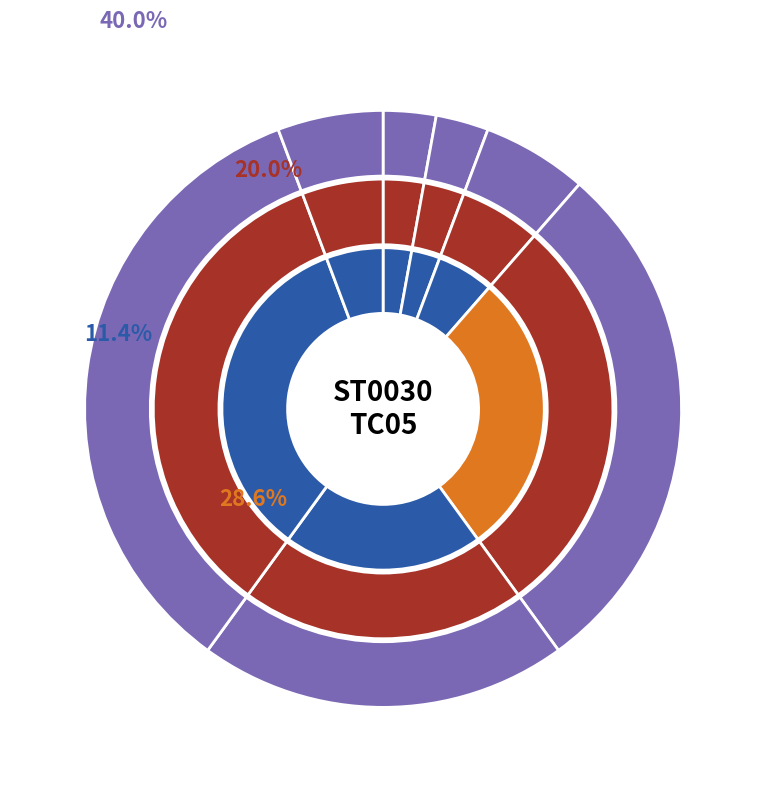

What percentage is the VAS Run slice, to the nearest percent?

6%